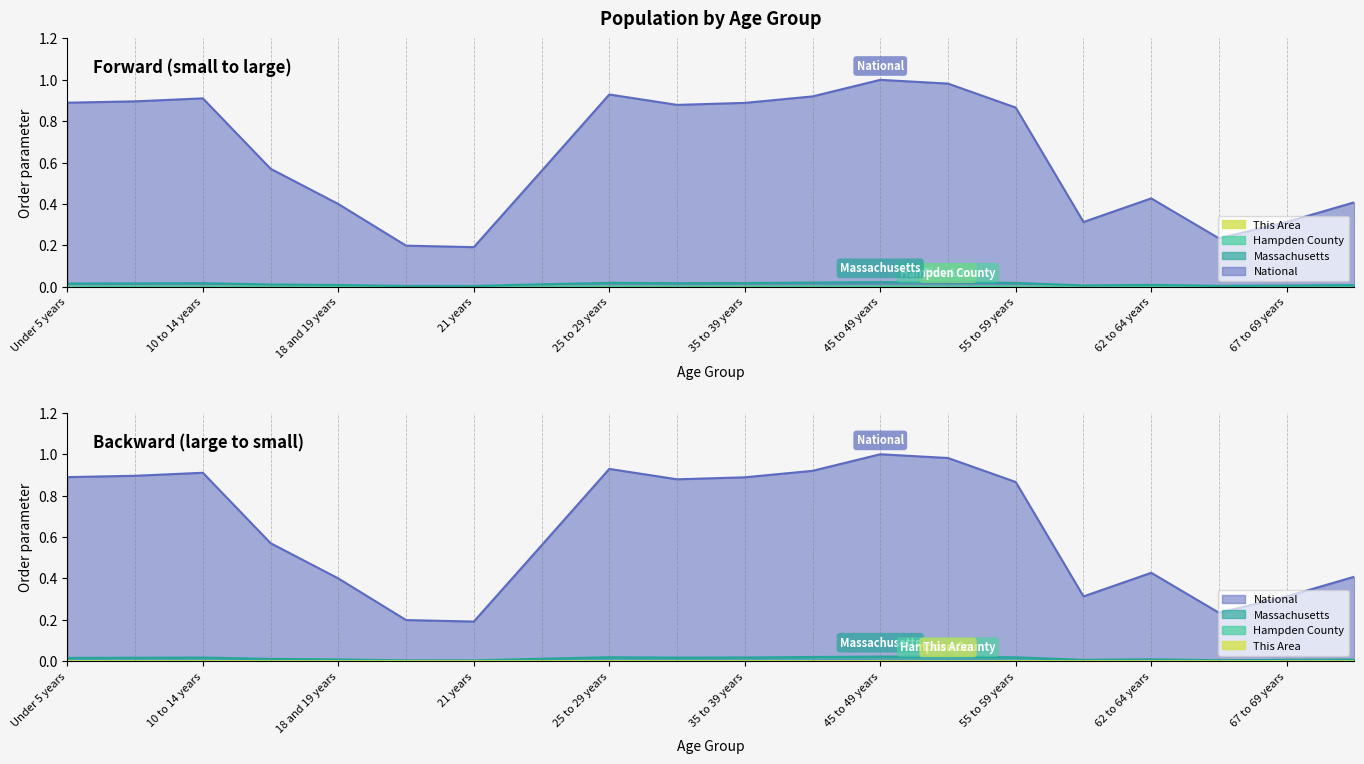

At which category does the chart reach its minimum across all series?

21 years